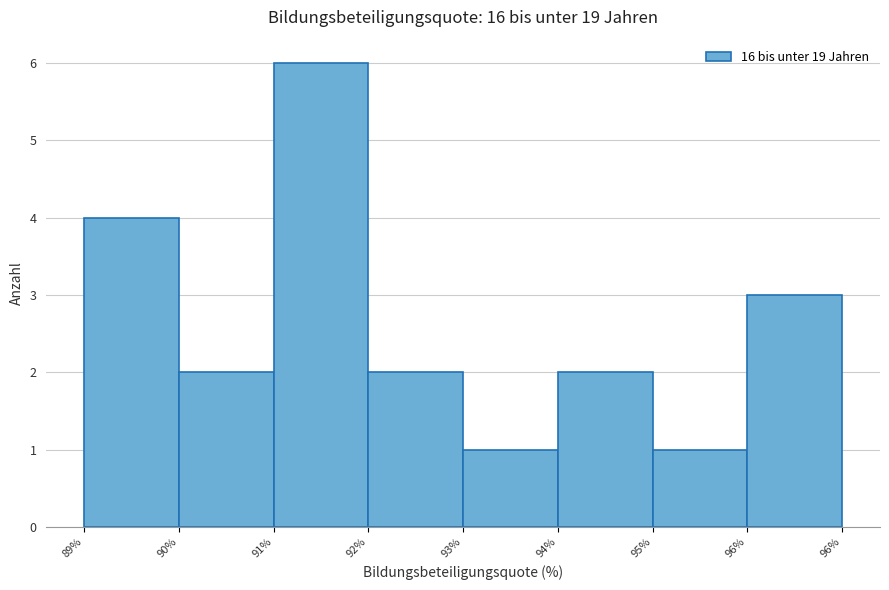

Reading left to right, transcribe all the data shown in this chart.

4	2	6	2	1	2	1	3